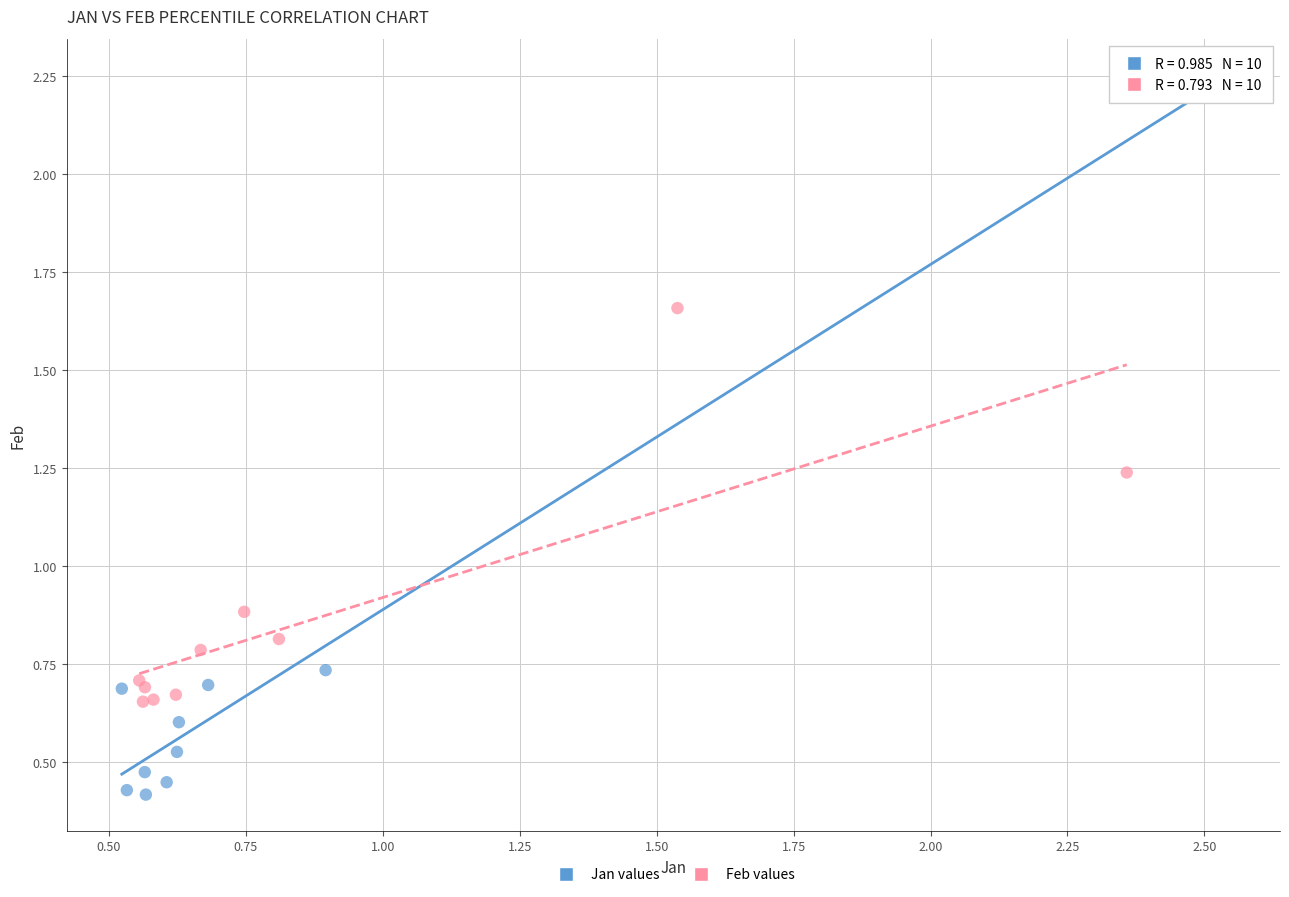

Which series reaches the maximum Y coordinate?

Jan values